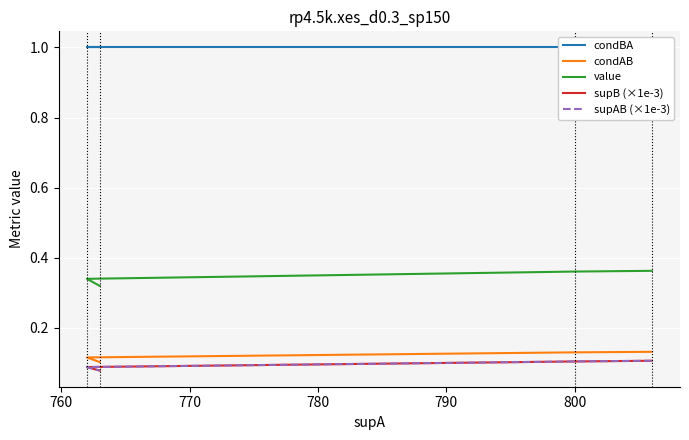

What is the minimum value shown in the chart?

0.1